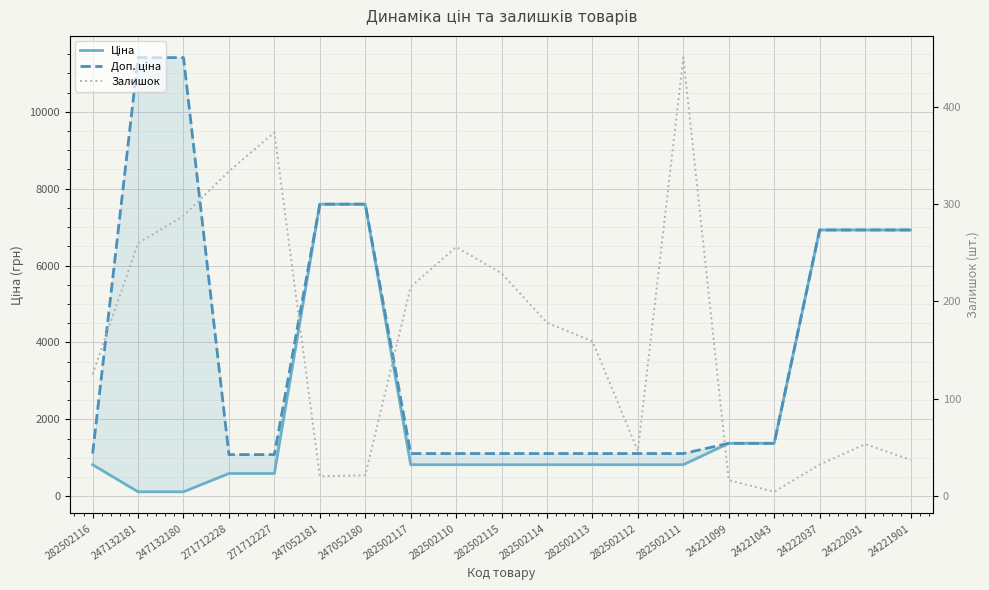

What is the label of the 11th point from the left?

282502114